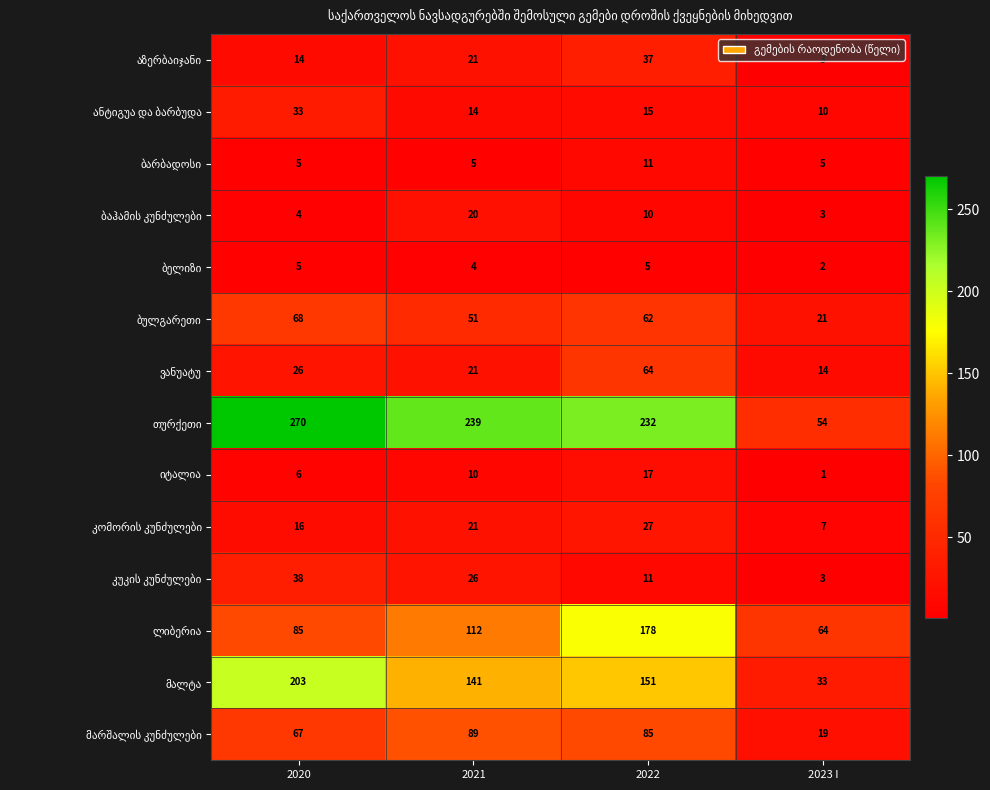

What is the difference between the highest and lowest values at 2020?

266